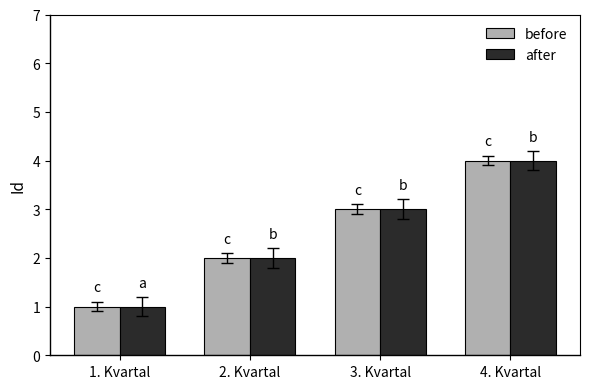

What is the label of the 3rd bar from the right?

2. Kvartal